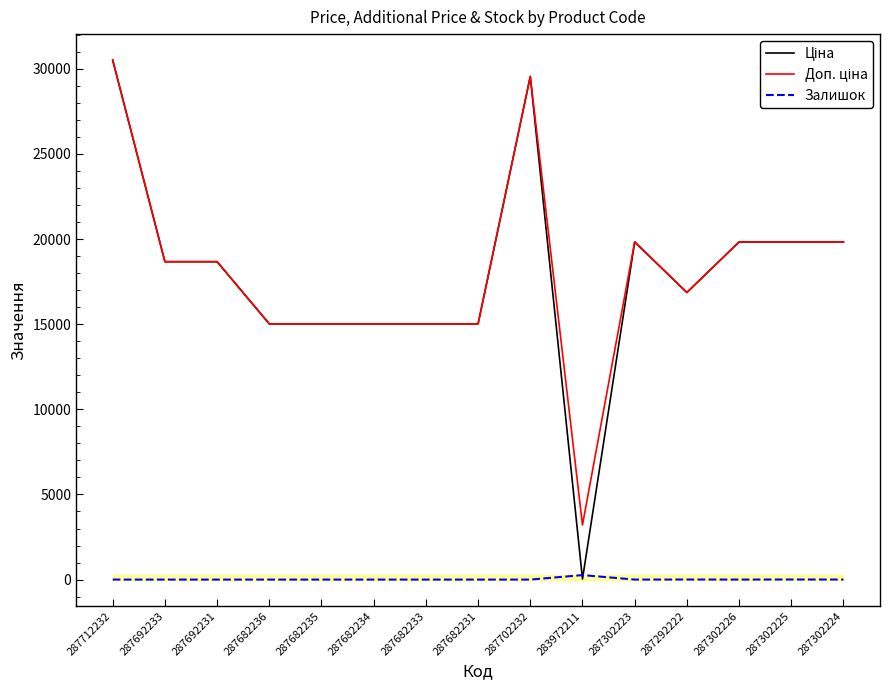

Is this an area chart (filled region under the line)?

No